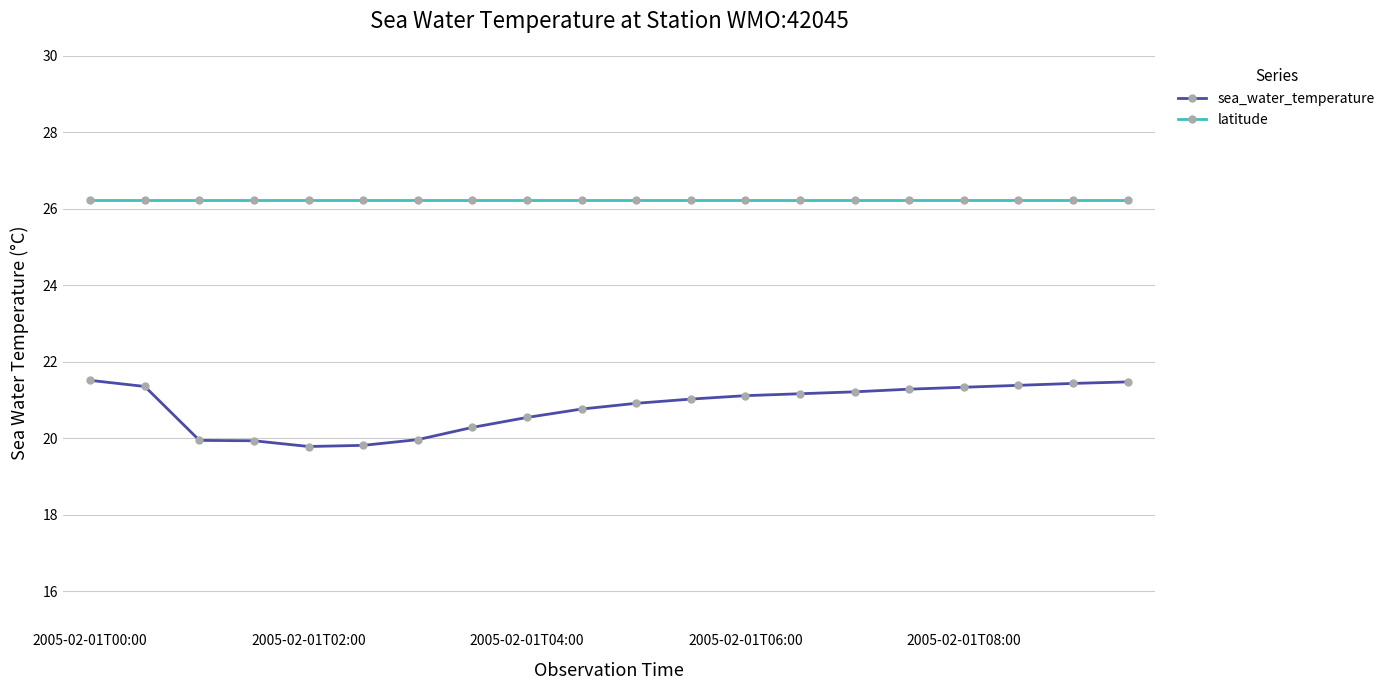

What is the value of the latitude point at the 13th from the left?

26.2